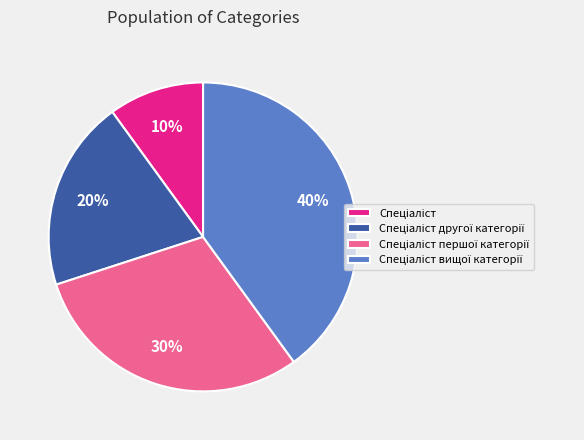

Is there a majority slice in this chart?

No